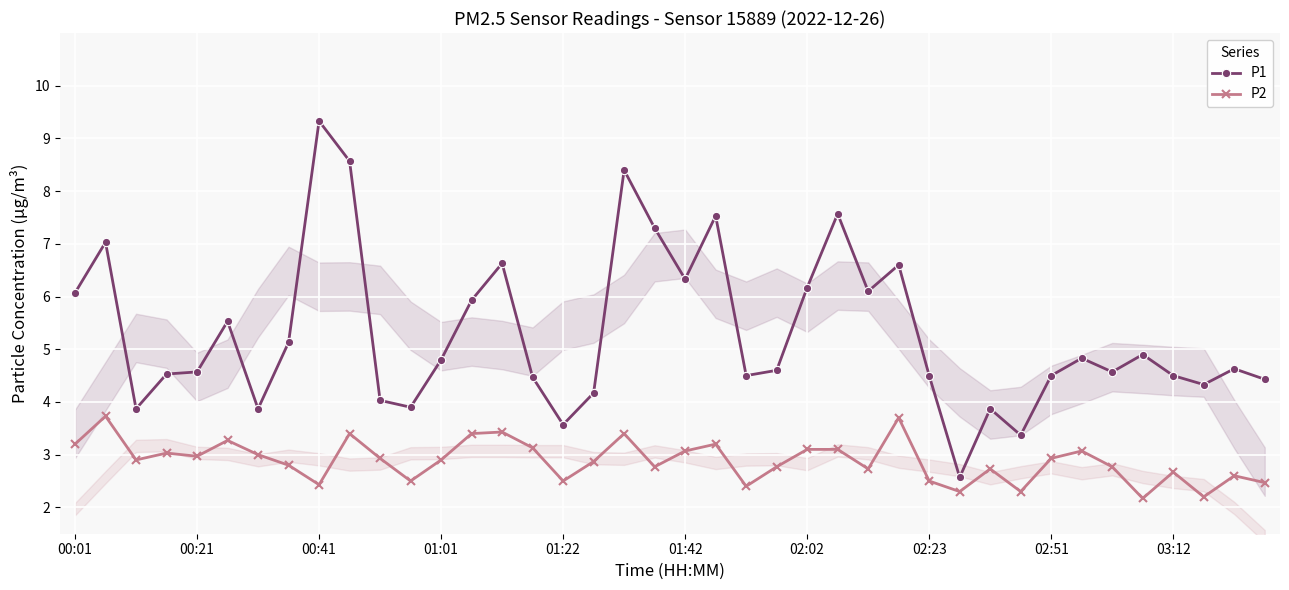

Rank the series by their average value, from lowest to highest.

P2, P1